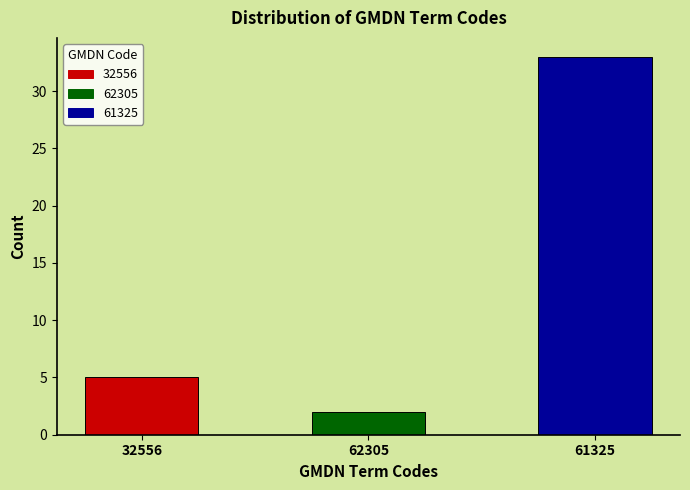

Reading left to right, what are all the values shown in this chart?

5	2	33